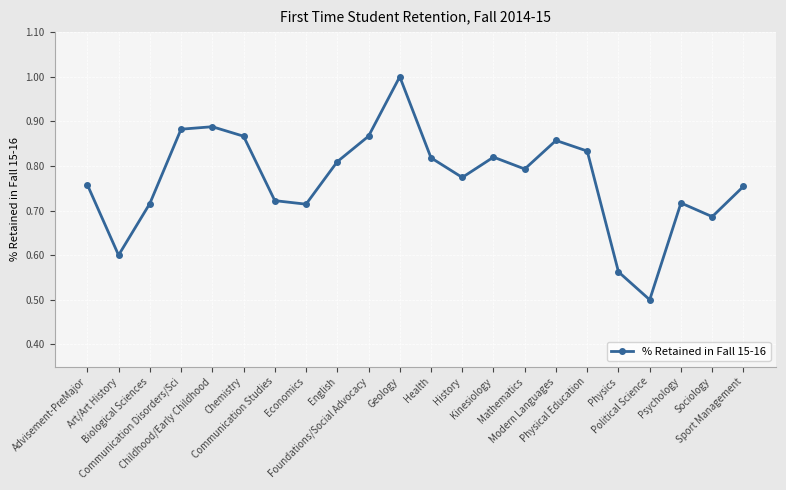

What position from the right is Psychology?

3